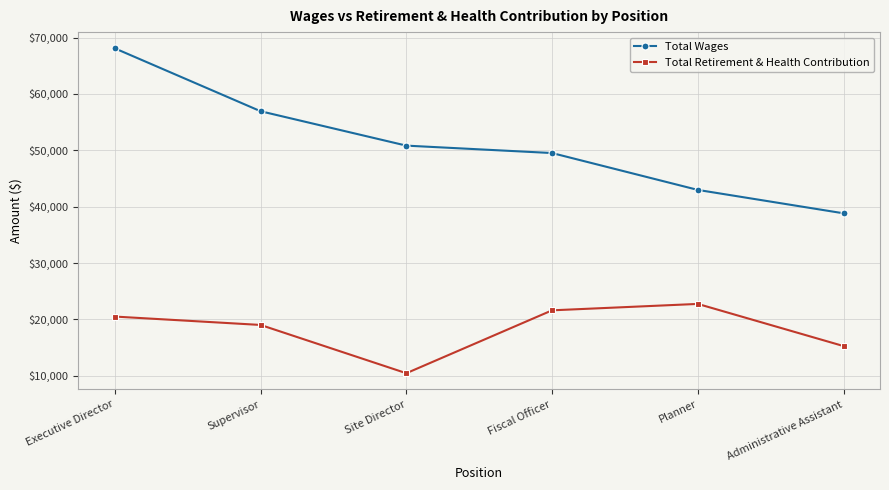

Rank the categories by Total Retirement & Health Contribution value from highest to lowest.

Planner, Fiscal Officer, Executive Director, Supervisor, Administrative Assistant, Site Director